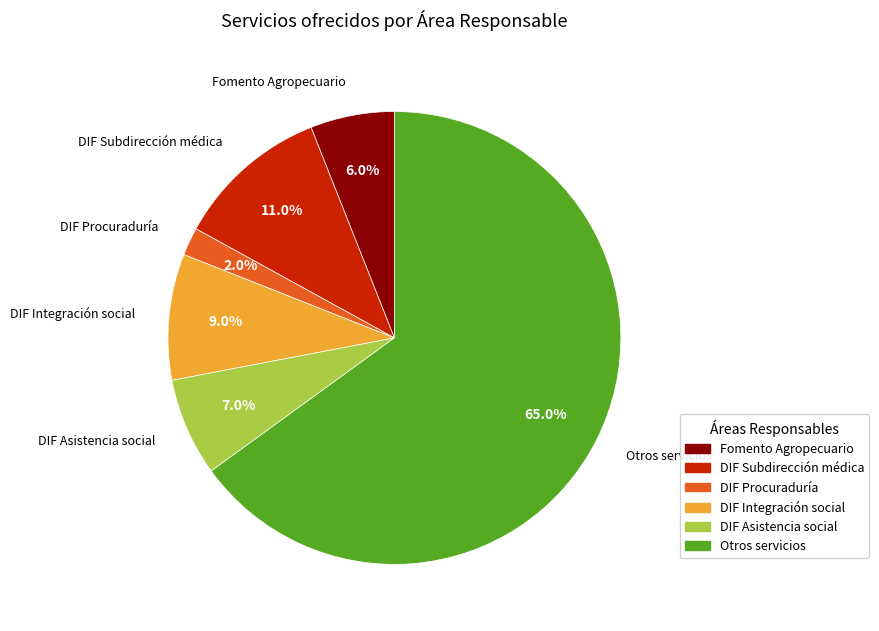

Which has a higher value, Otros servicios or DIF Integración social?

Otros servicios